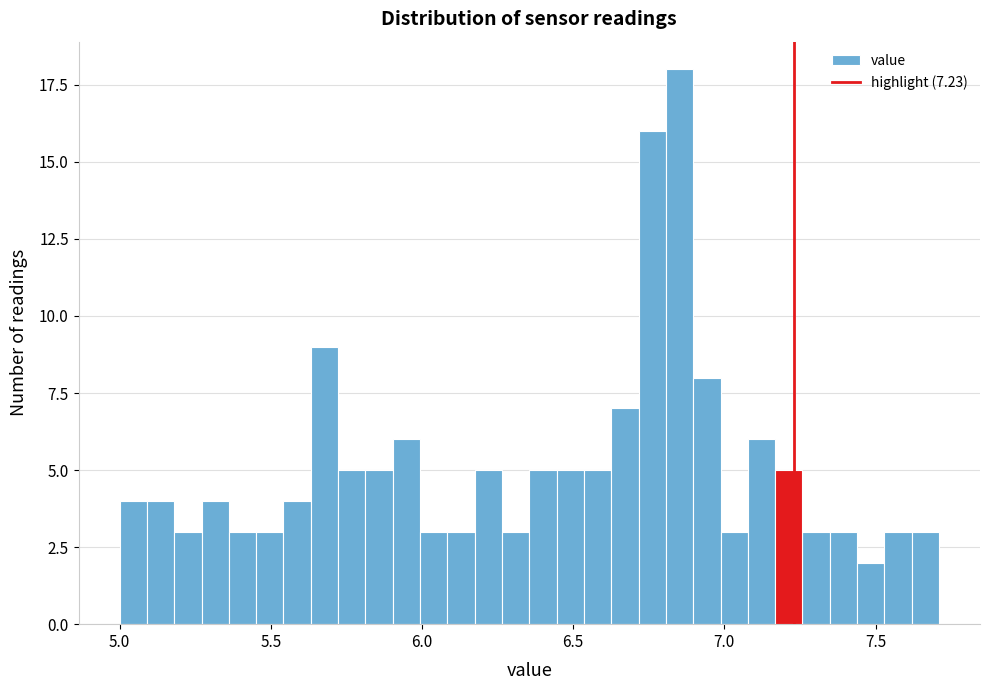

Around what value on the x-axis is the tallest bar? Give the approximate position of its centre, as read against the axis.

6.85